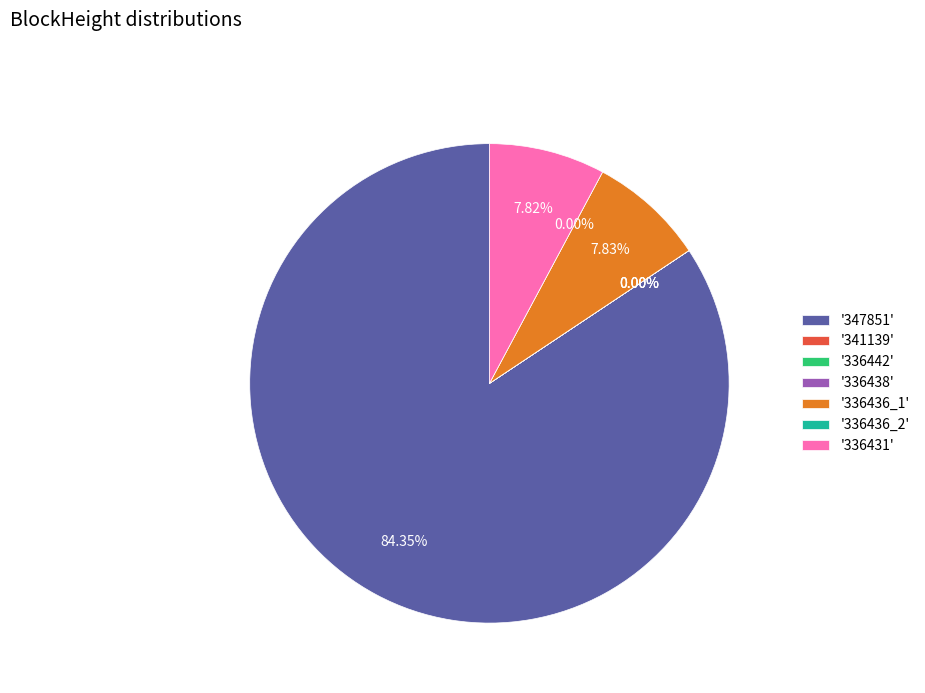

What is the smallest slice in the pie chart?

336436_2